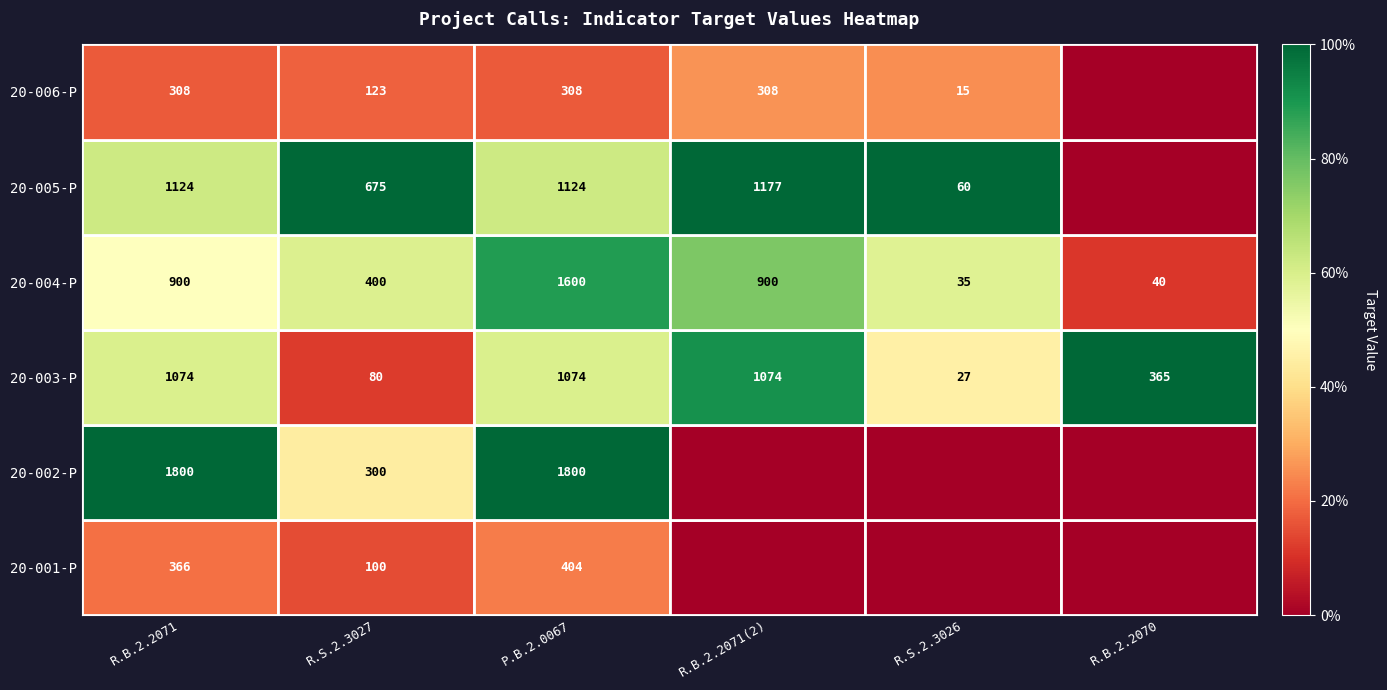

Rank the series at R.B.2.2071 from highest to lowest value.

20-002-P, 20-005-P, 20-003-P, 20-004-P, 20-001-P, 20-006-P